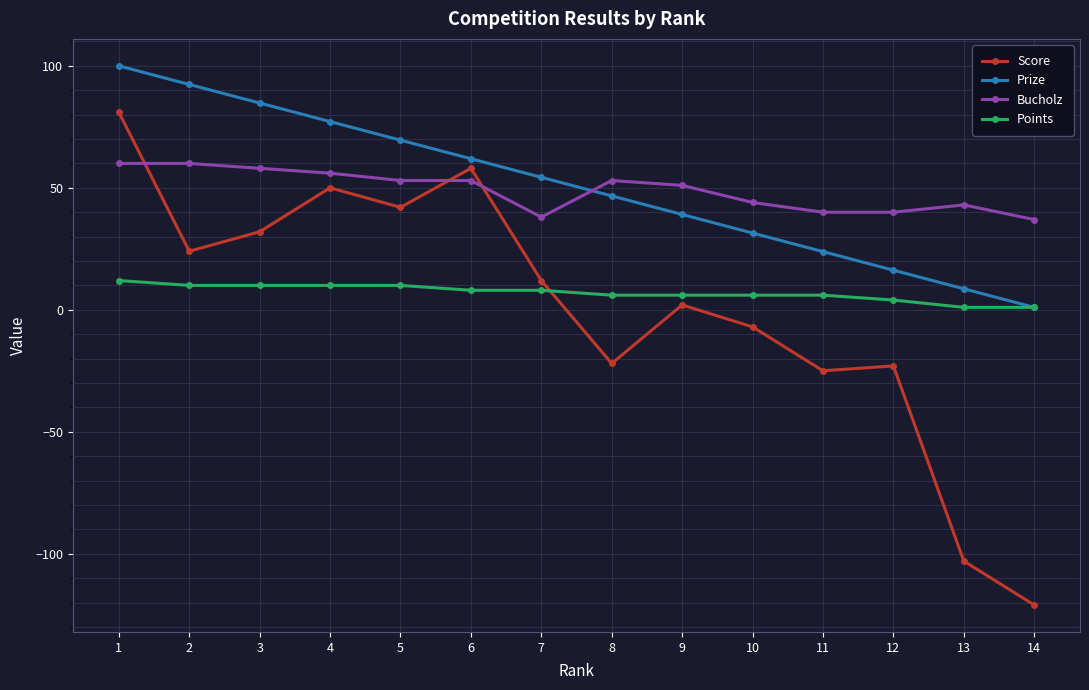

Rank the series by their maximum value, from highest to lowest.

Prize, Score, Bucholz, Points